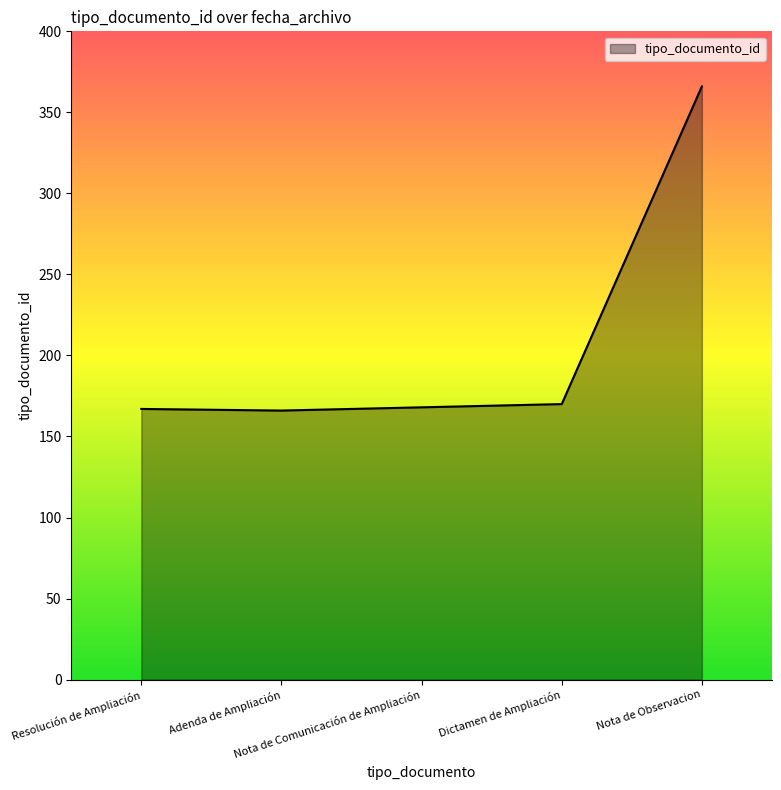

True or false: there are more than 2 points higher than both neighbors.

False